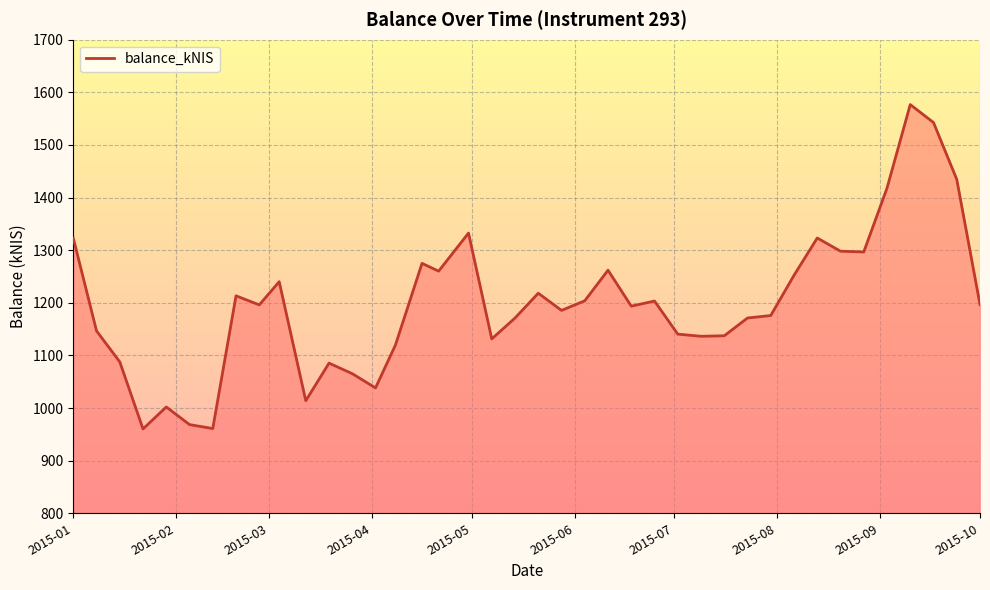

What is the difference between the maximum and minimum values?

616.5